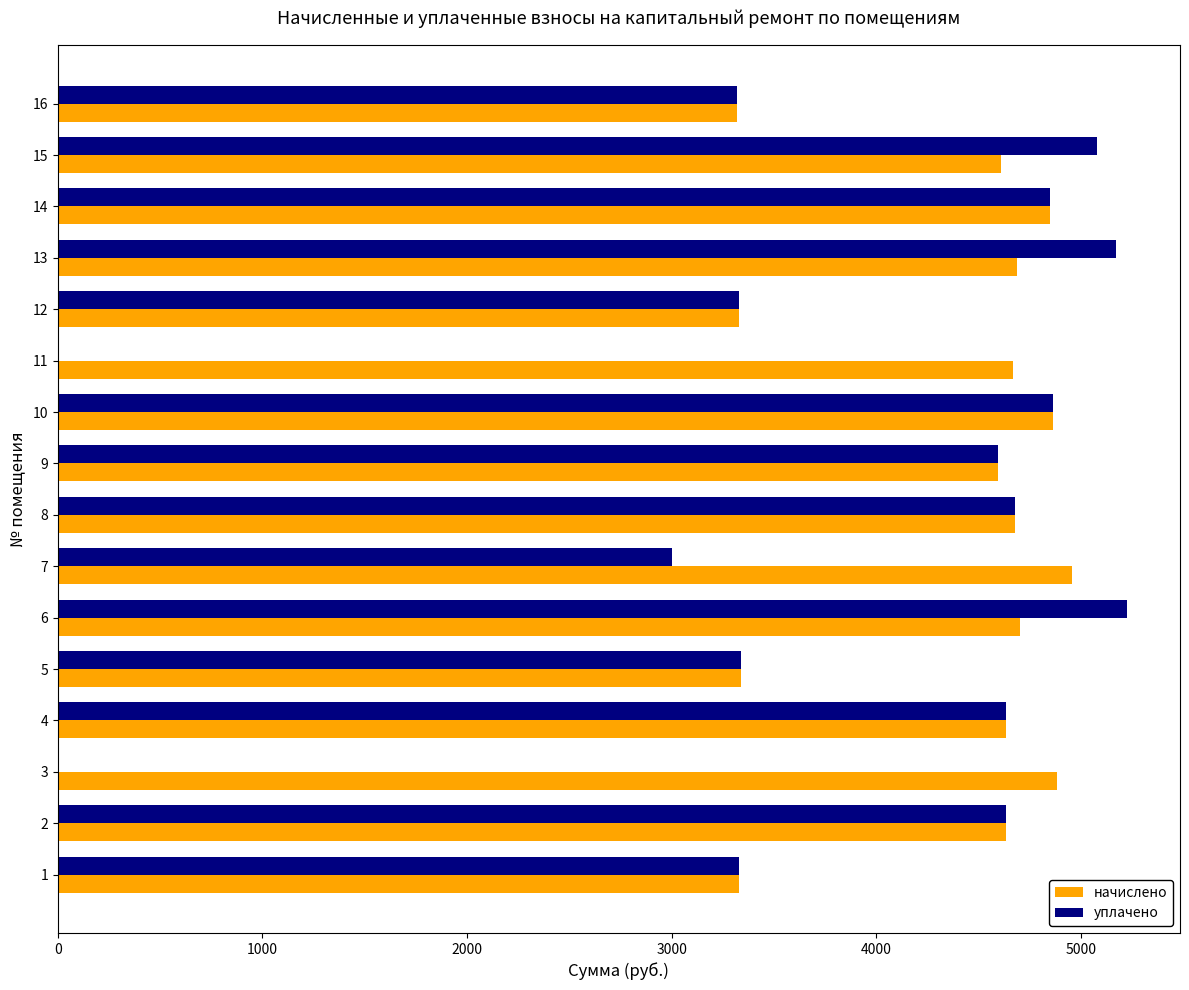

Which series has the widest spread of values?

уплачено